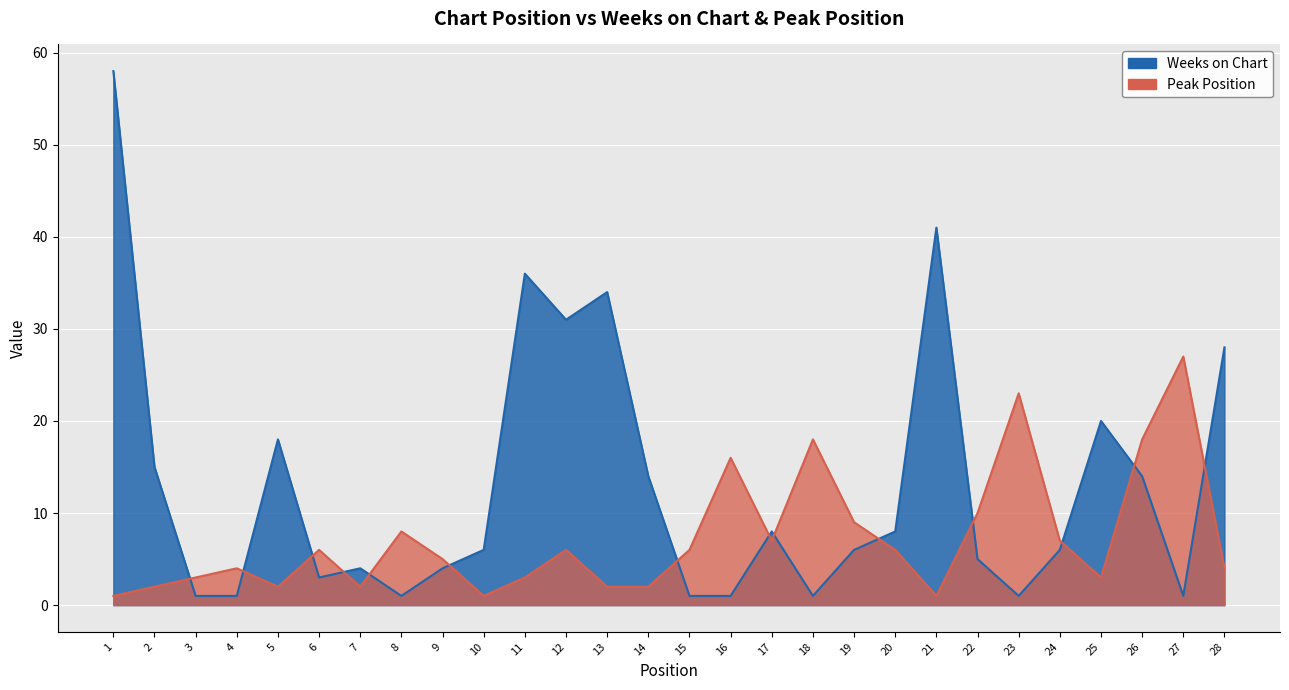

What is the value of the Weeks on Chart point at the 8th from the left?

1